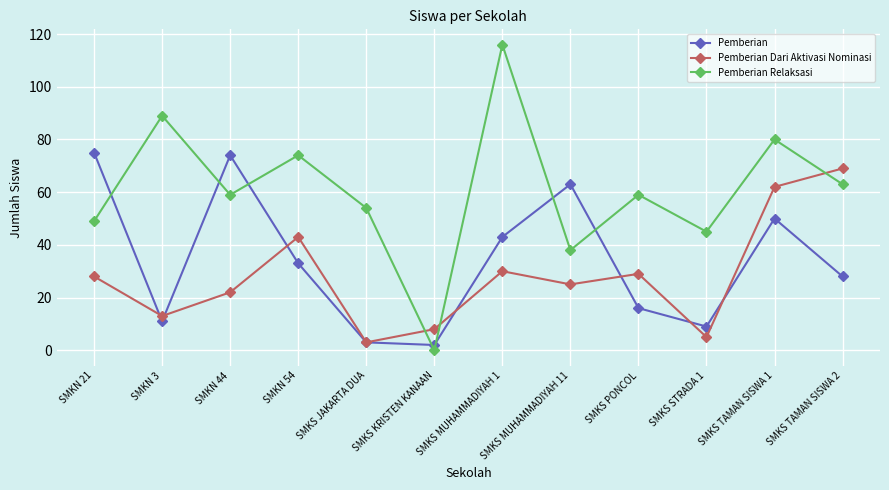

At how many categories does at least one series exceed 19?

11